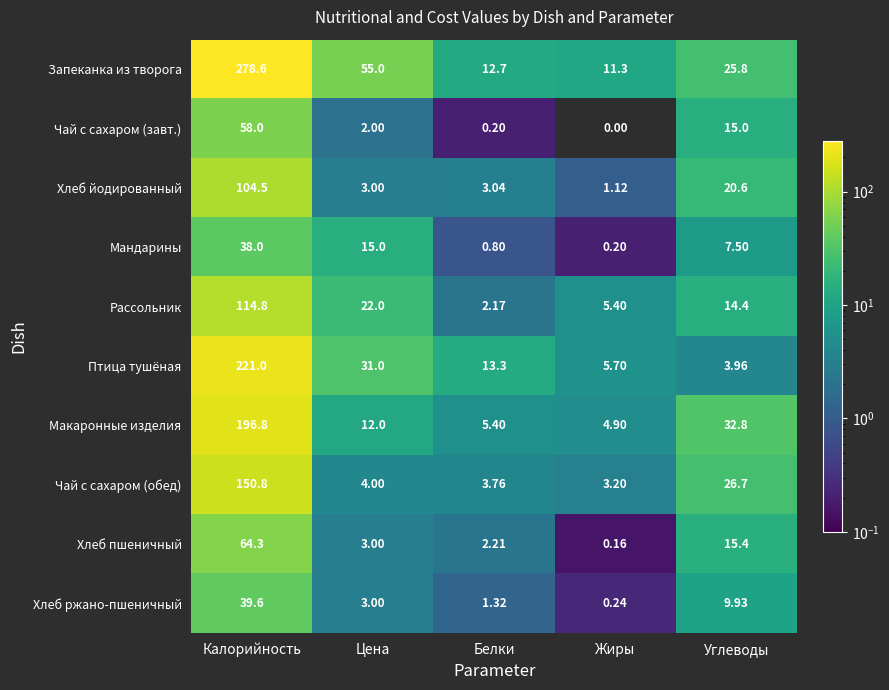

Which series changed the most between Калорийность and Жиры?

Запеканка из творога